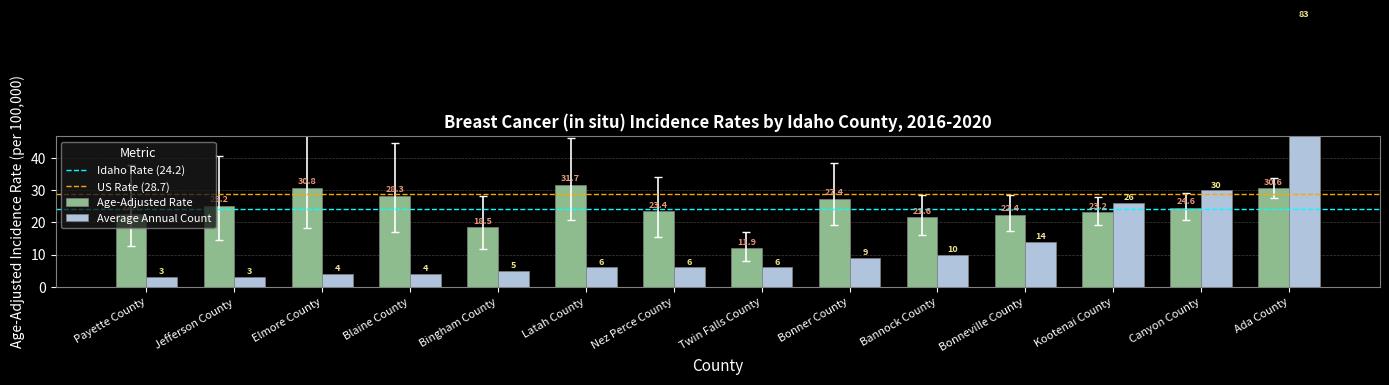

Reading left to right, extract all data points from this chart.

Age-Adjusted Rate: 22.7	25.2	30.8	28.3	18.5	31.7	23.4	11.9	27.4	21.6	22.4	23.2	24.6	30.6
Lower 95% CI: 12.6	14.5	18.3	17.0	11.6	20.8	15.4	8.0	19.2	16.0	17.3	19.1	20.7	27.6
Upper 95% CI: 37.9	40.7	48.4	44.8	28.1	46.2	34.2	17.0	38.3	28.6	28.6	28.0	29.0	33.8
Average Annual Count: 3.0	3.0	4.0	4.0	5.0	6.0	6.0	6.0	9.0	10.0	14.0	26.0	30.0	83.0